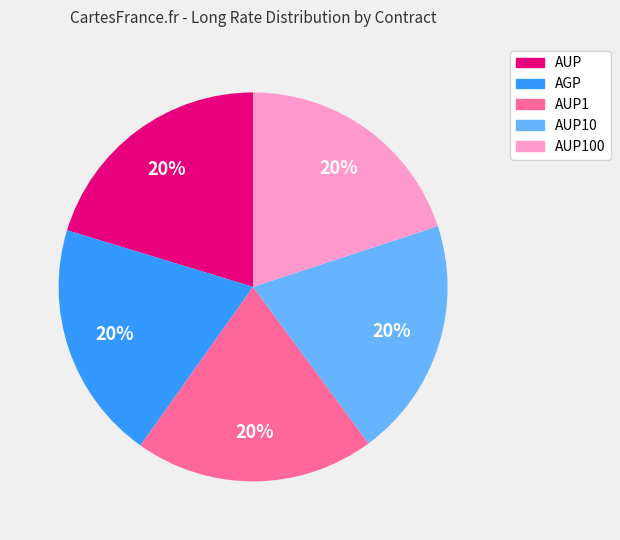

Do AUP100 and AUP1 together represent more than half of the pie?

No